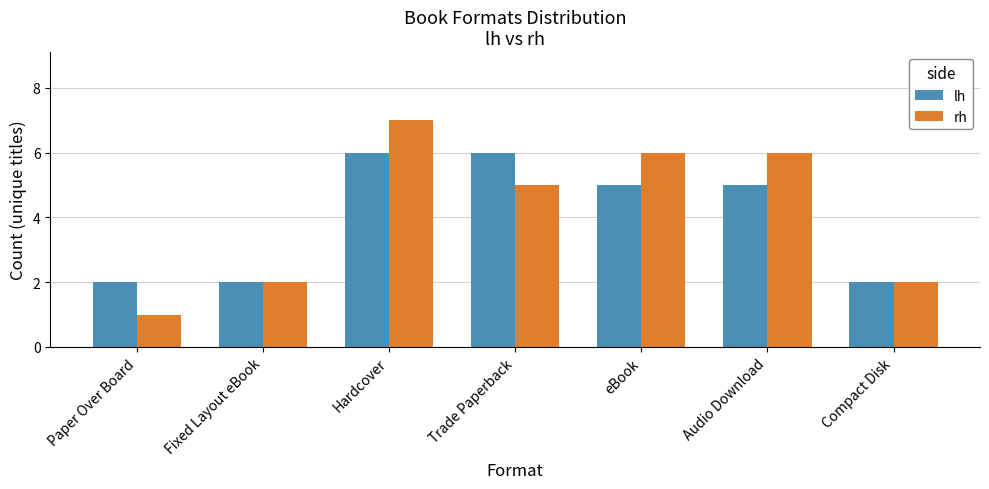

How many bars are there in total?

14